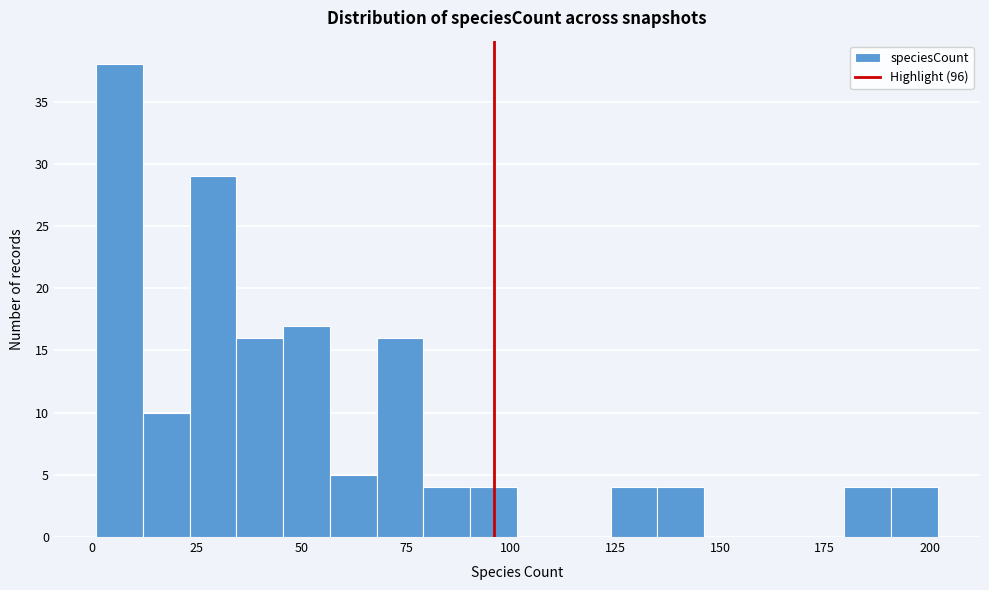

Around what value on the x-axis is the tallest bar? Give the approximate position of its centre, as read against the axis.

5